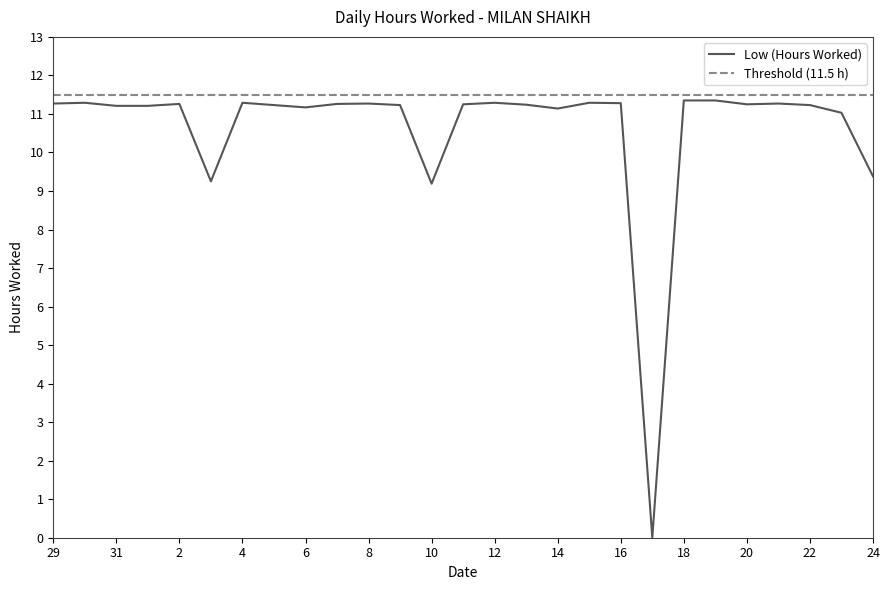

Which label corresponds to the largest value in the chart?

18